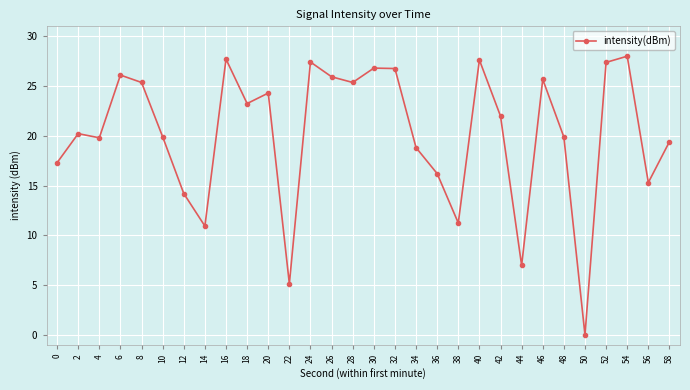

Read the value at 8.

25.4